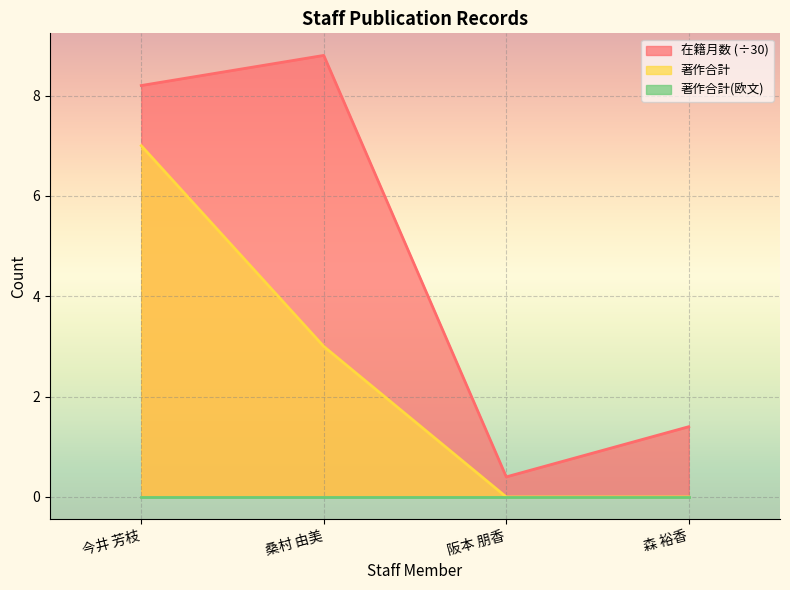

Count the number of categories in the chart.

4